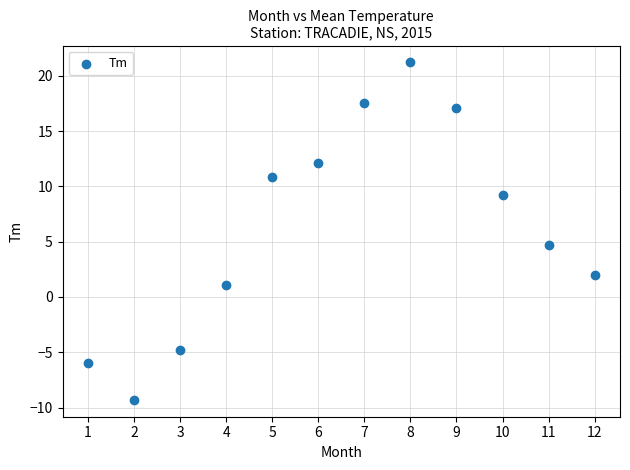

What is the range of X values (max minus min)?

11.0